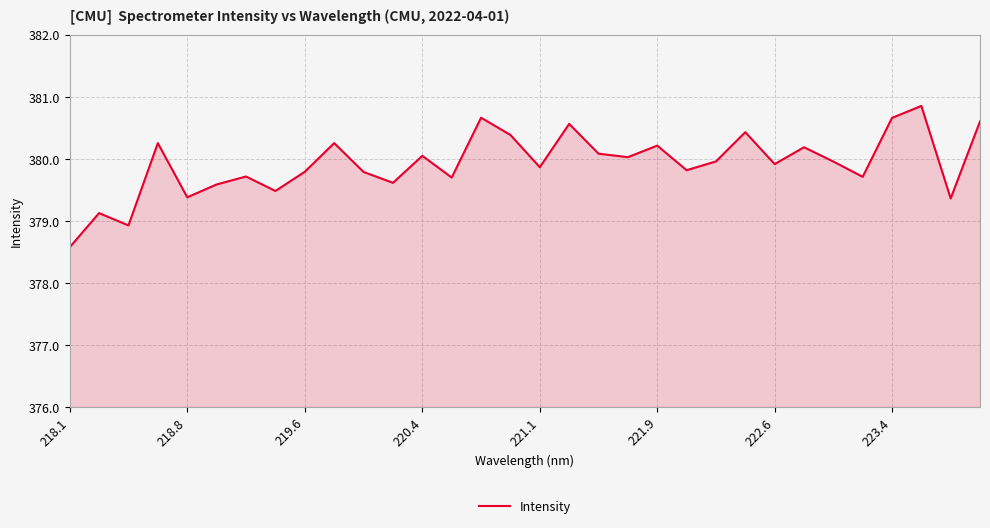

What is the difference between the maximum and minimum values?

2.3